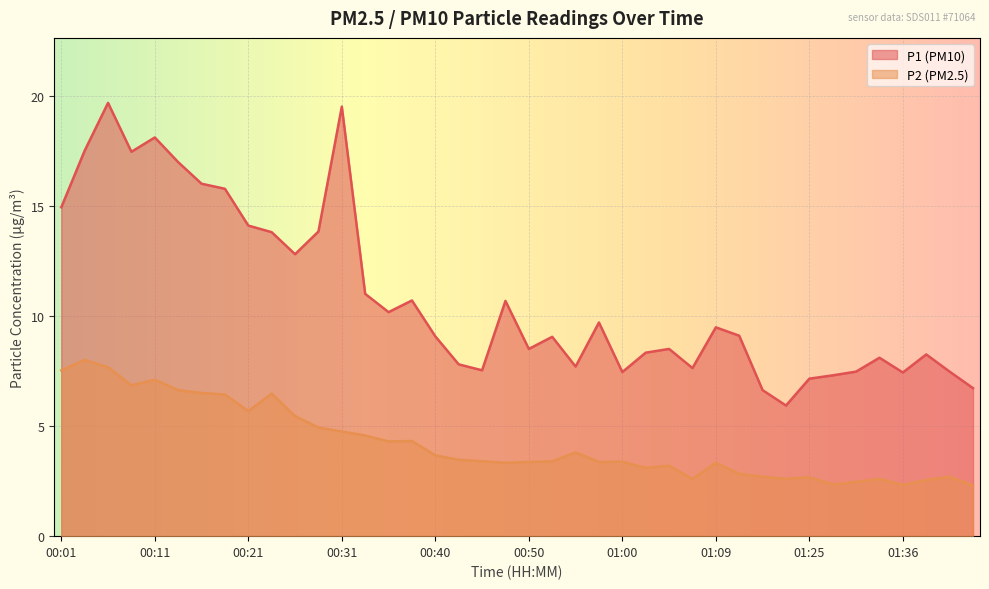

Where is the first local maximum for P1?

00:06